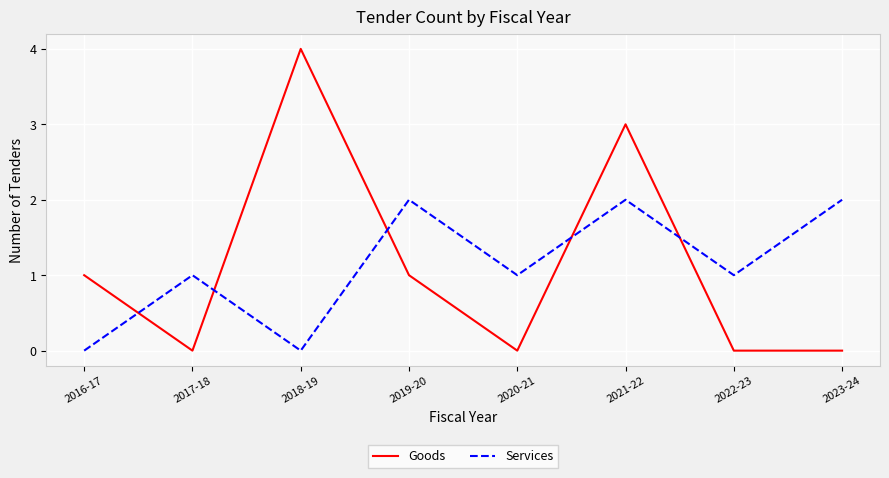

What is the sum of the Services values at 2020-21 and 2022-23?

2